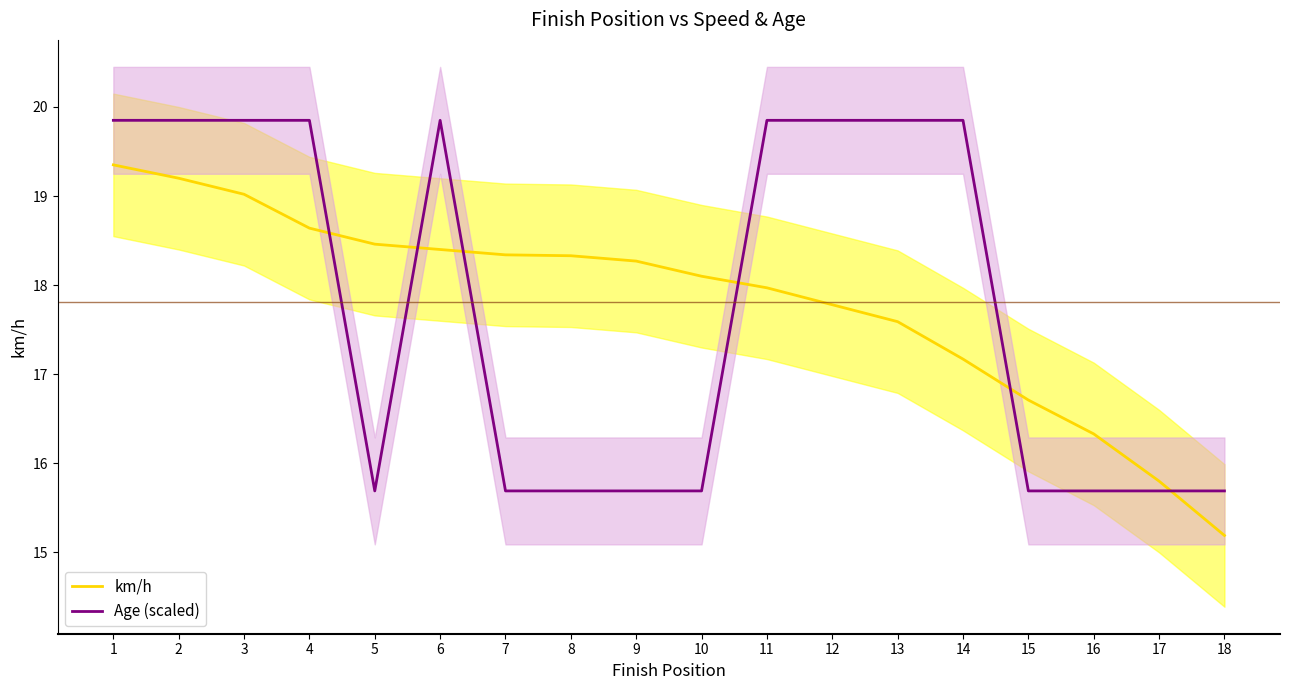

Which series has the widest spread of values?

km/h